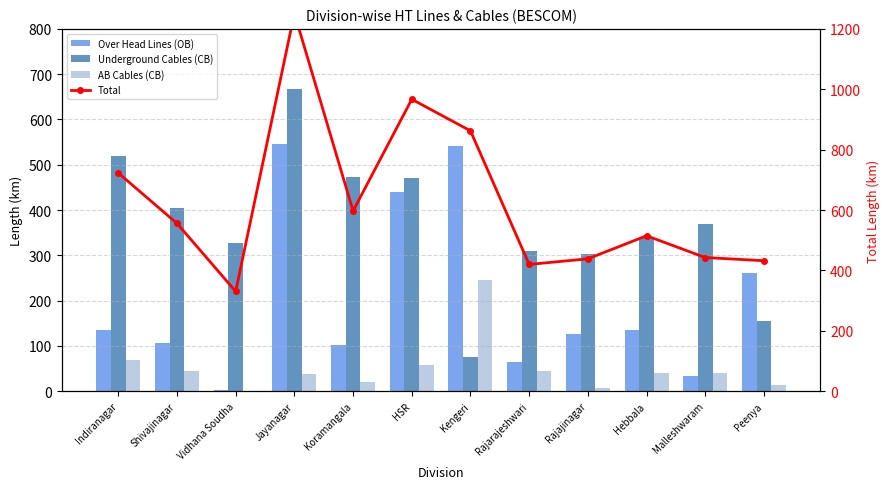

How many groups of bars are there?

12